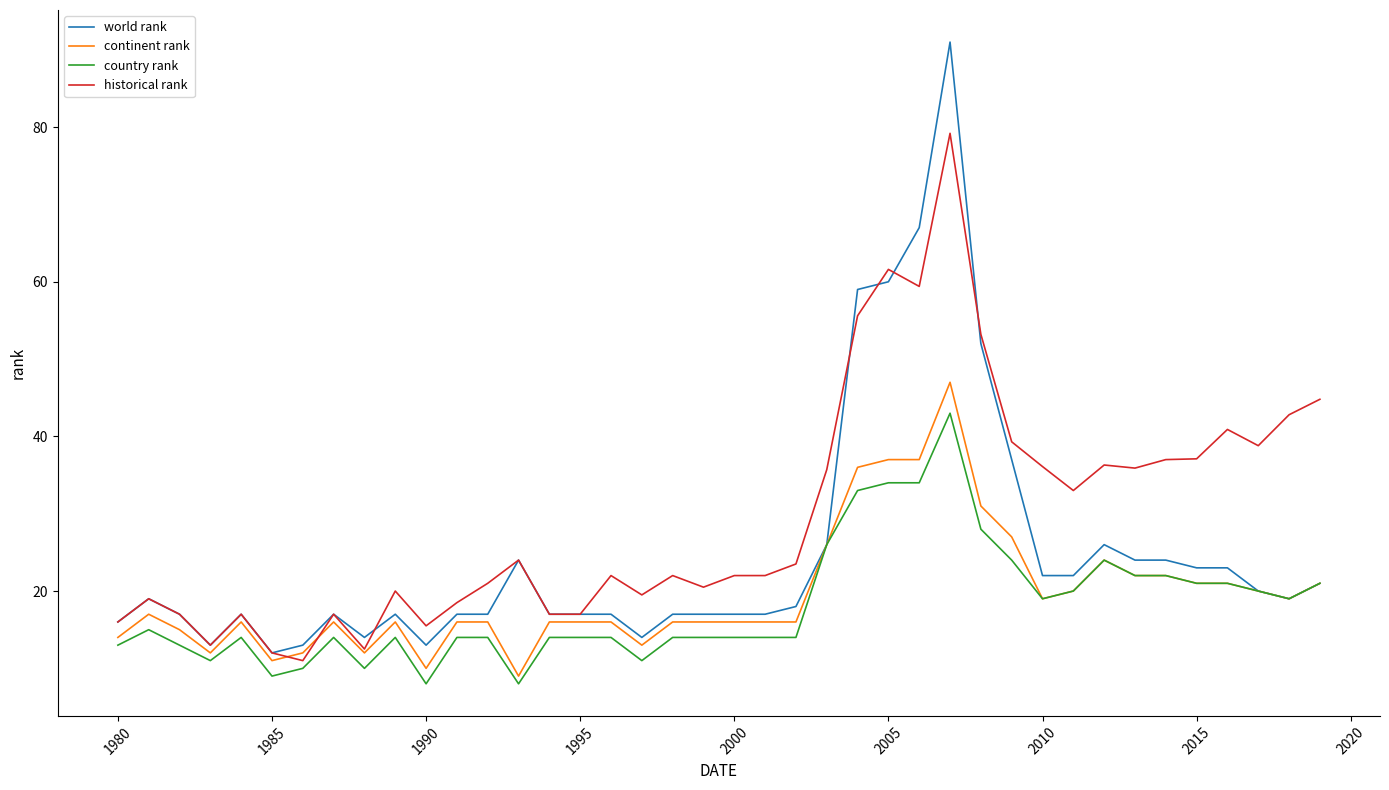

What is the highest value of the country rank series?

43.0